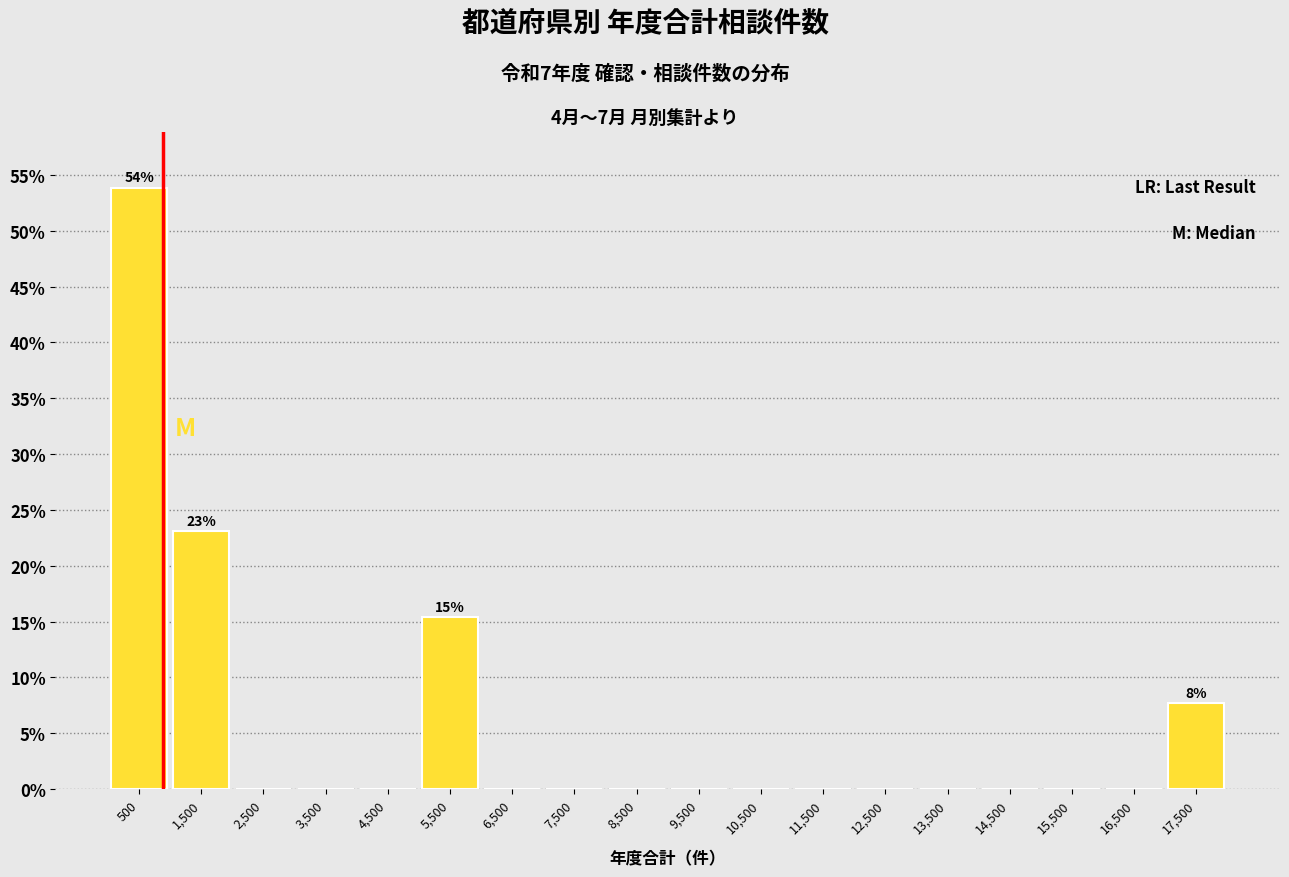

Which range on the x-axis has the tallest bar?

0 to 1000